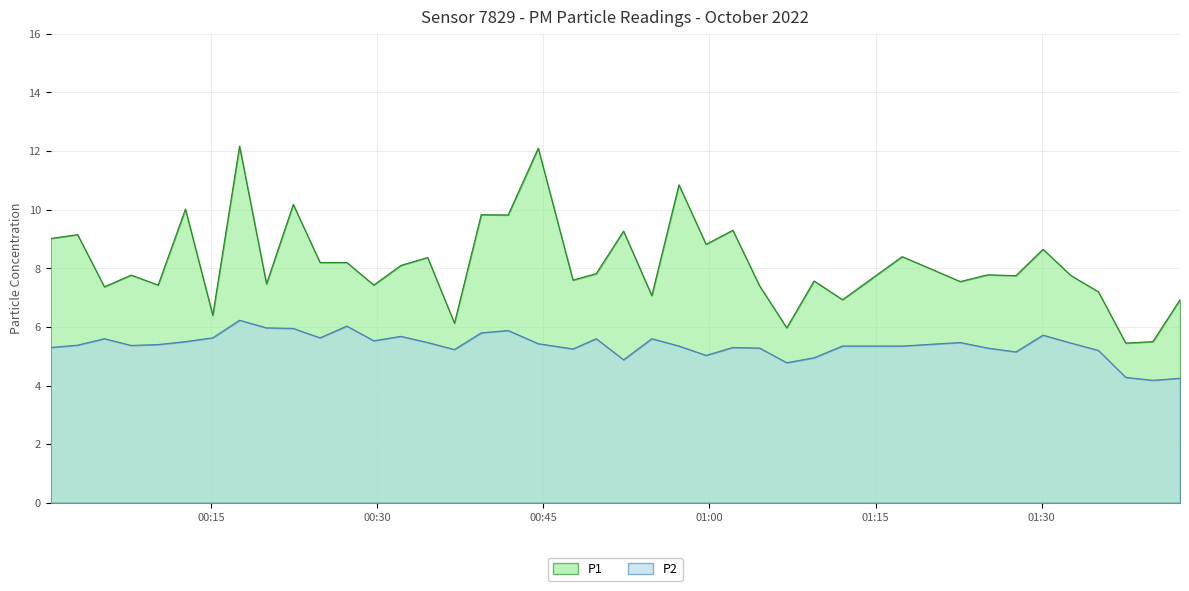

True or false: P1 and P2 intersect in this chart.

False